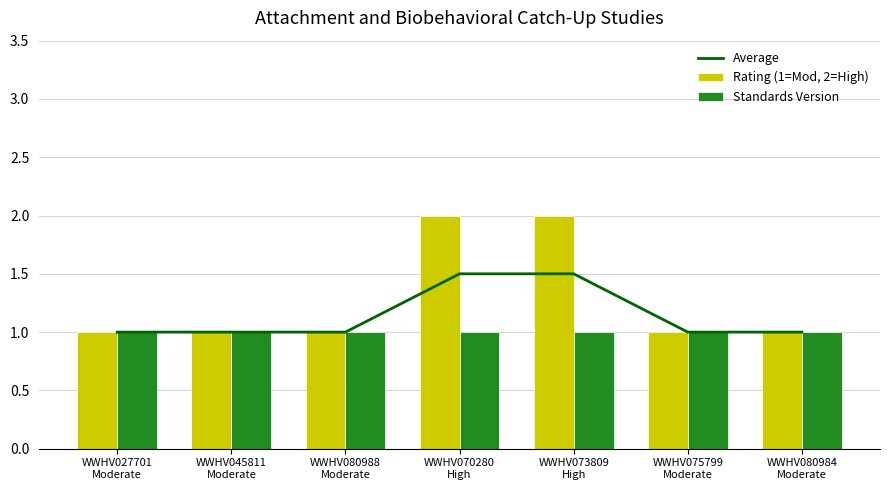

Reading right to left, what are all the values shown in this chart?

Average: WWHV080984
Moderate=1.0	WWHV075799
Moderate=1.0	WWHV073809
High=1.5	WWHV070280
High=1.5	WWHV080988
Moderate=1.0	WWHV045811
Moderate=1.0	WWHV027701
Moderate=1.0
Rating (1=Mod, 2=High): WWHV080984
Moderate=1.0	WWHV075799
Moderate=1.0	WWHV073809
High=2.0	WWHV070280
High=2.0	WWHV080988
Moderate=1.0	WWHV045811
Moderate=1.0	WWHV027701
Moderate=1.0
Standards Version: WWHV080984
Moderate=1.0	WWHV075799
Moderate=1.0	WWHV073809
High=1.0	WWHV070280
High=1.0	WWHV080988
Moderate=1.0	WWHV045811
Moderate=1.0	WWHV027701
Moderate=1.0